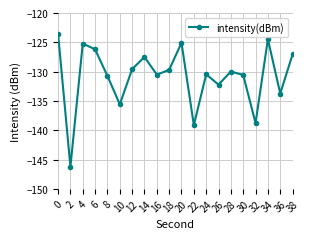

What is the value of the 18th point from the left?

-124.5